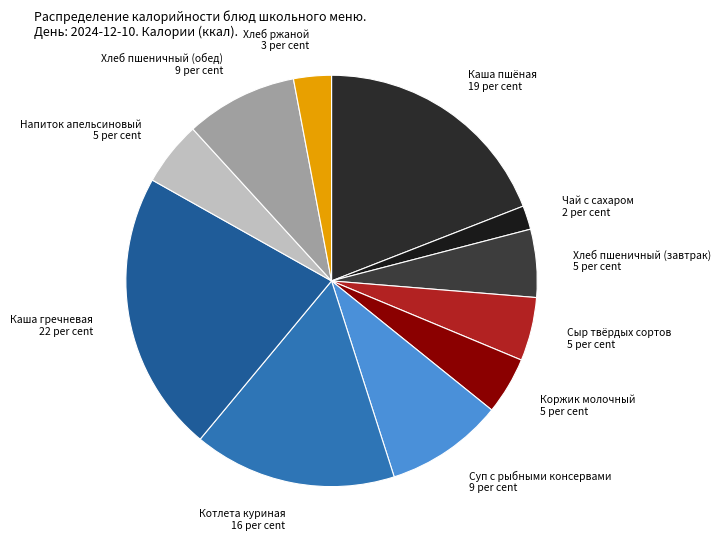

How many segments does this pie chart have?

11